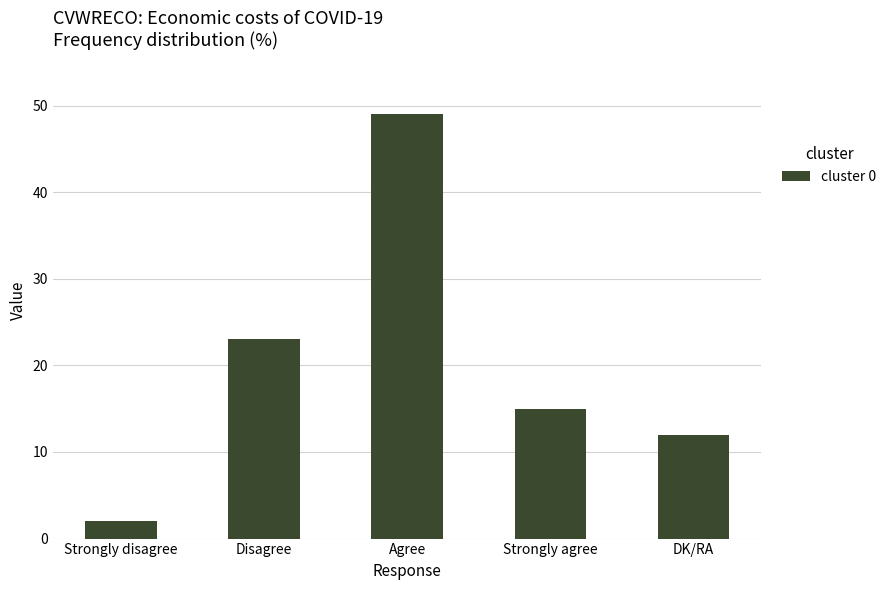

What is the minimum value shown in the chart?

2